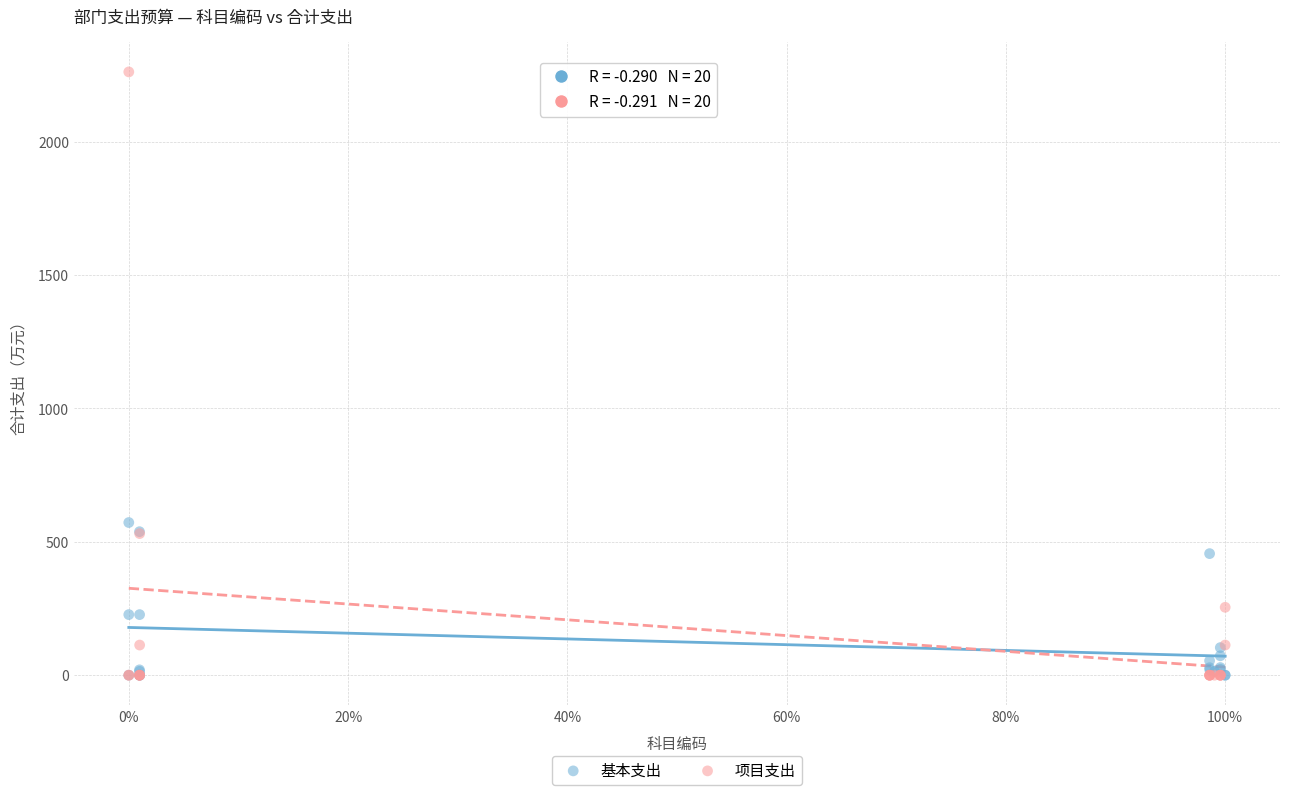

Which series has the largest Y range (max minus min)?

项目支出